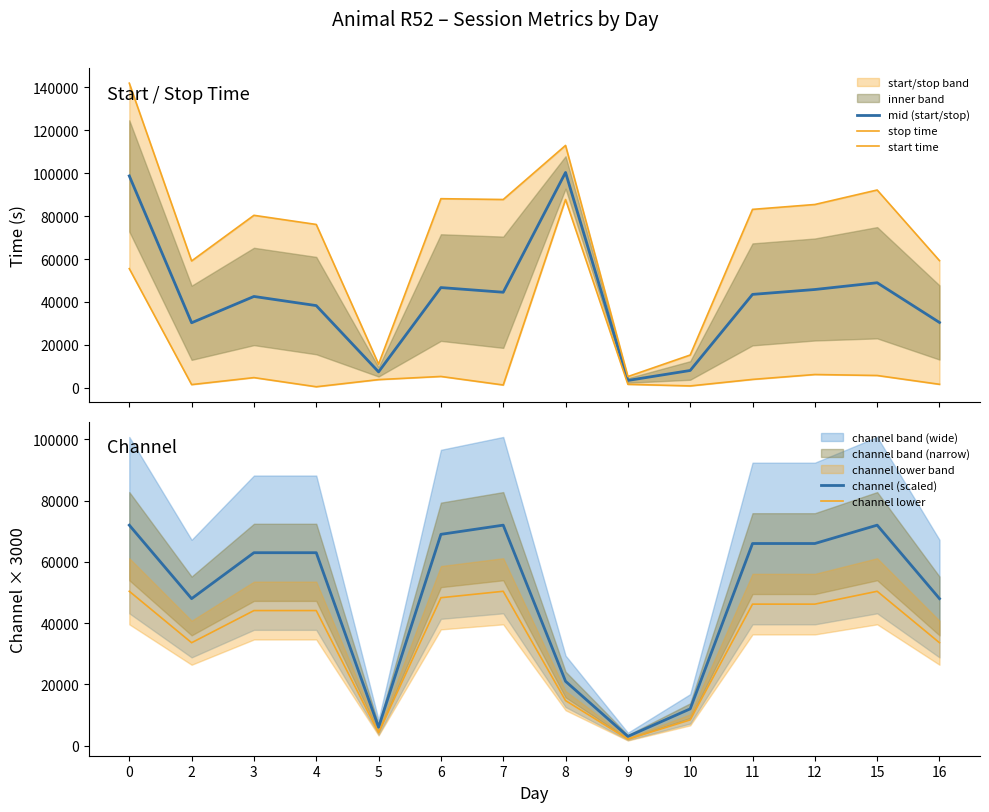

At which label does mid (start/stop) reach its peak?

8